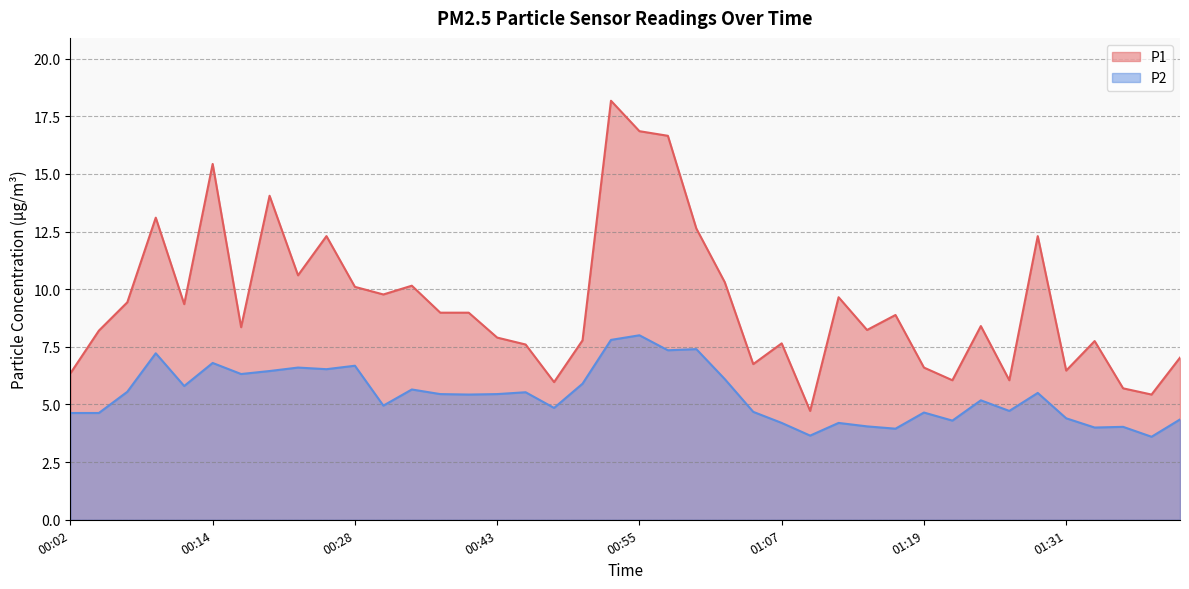

Reading right to left, what are all the values shown in this chart?

P1: 01:41=7.0	01:39=5.4	01:36=5.7	01:34=7.8	01:31=6.5	01:29=12.3	01:27=6.0	01:24=8.4	01:22=6.0	01:19=6.6	01:17=8.9	01:15=8.2	01:12=9.7	01:10=4.7	01:07=7.7	01:05=6.8	01:02=10.3	01:00=12.6	00:58=16.6	00:55=16.9	00:53=18.2	00:50=7.8	00:48=6.0	00:45=7.6	00:43=7.9	00:38=9.0	00:36=9.0	00:33=10.2	00:31=9.8	00:28=10.1	00:24=12.3	00:21=10.6	00:19=14.1	00:16=8.3	00:14=15.4	00:11=9.3	00:09=13.1	00:07=9.4	00:04=8.2	00:02=6.3
P2: 01:41=4.3	01:39=3.6	01:36=4.0	01:34=4.0	01:31=4.4	01:29=5.5	01:27=4.7	01:24=5.2	01:22=4.3	01:19=4.7	01:17=4.0	01:15=4.0	01:12=4.2	01:10=3.6	01:07=4.2	01:05=4.7	01:02=6.1	01:00=7.4	00:58=7.3	00:55=8.0	00:53=7.8	00:50=5.9	00:48=4.8	00:45=5.5	00:43=5.5	00:38=5.4	00:36=5.5	00:33=5.7	00:31=5.0	00:28=6.7	00:24=6.5	00:21=6.6	00:19=6.5	00:16=6.3	00:14=6.8	00:11=5.8	00:09=7.2	00:07=5.5	00:04=4.6	00:02=4.6